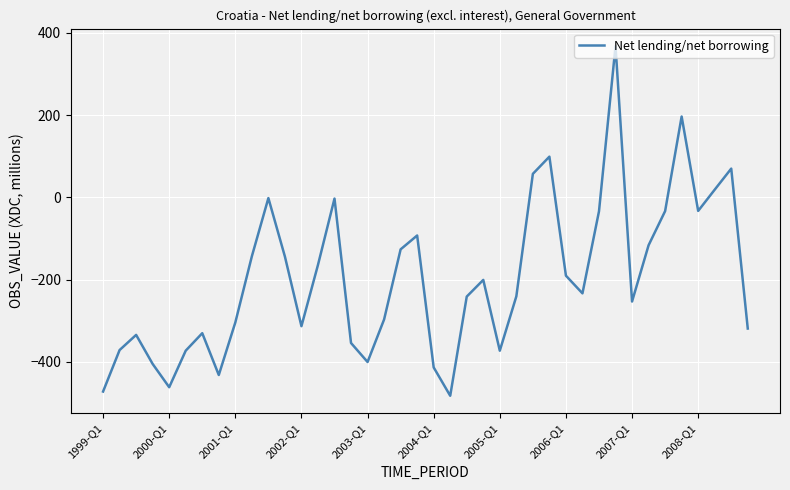

What is the minimum value shown in the chart?

-482.4